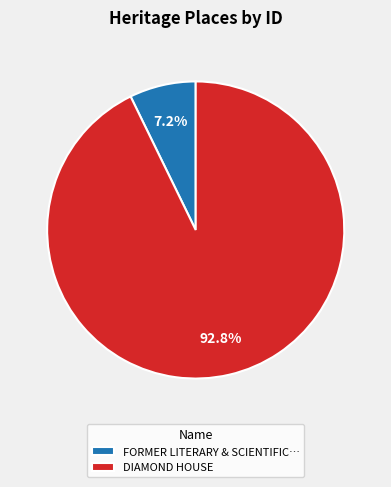

Is it true that DIAMOND HOUSE is 99% of the pie?

False